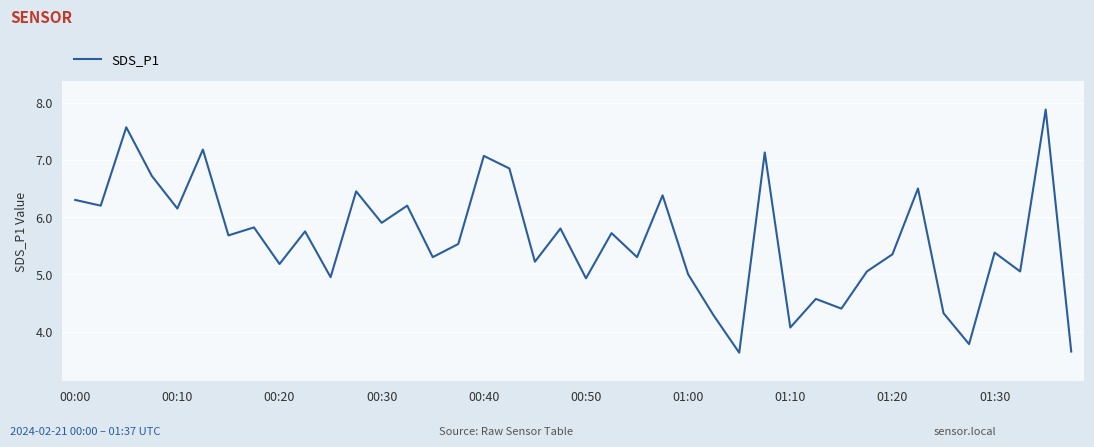

How many distinct data groups are displayed?

1